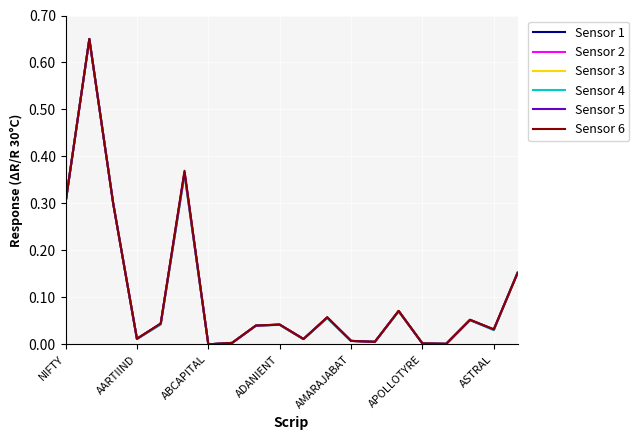

The value of Sensor 5 at NIFTY is 0.5. True or false?

False